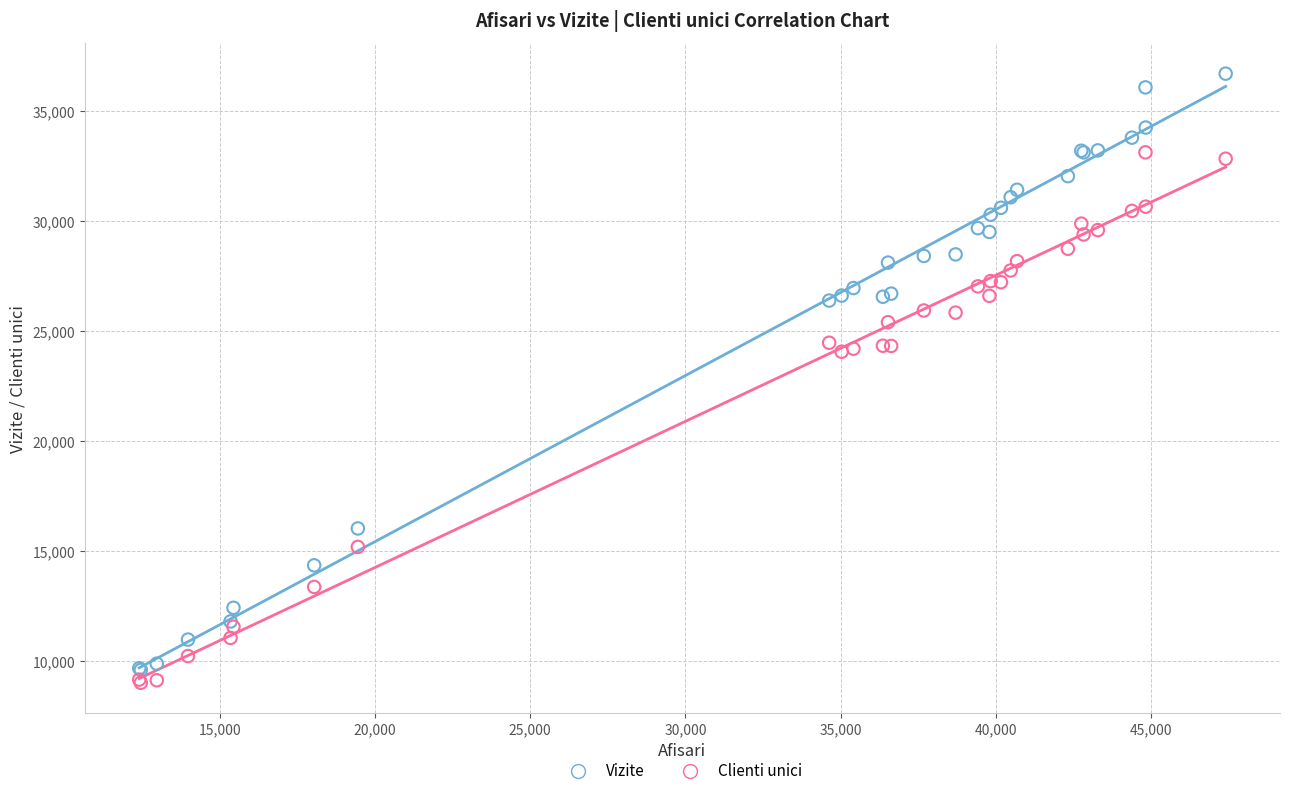

Which series has the largest Y range (max minus min)?

Vizite